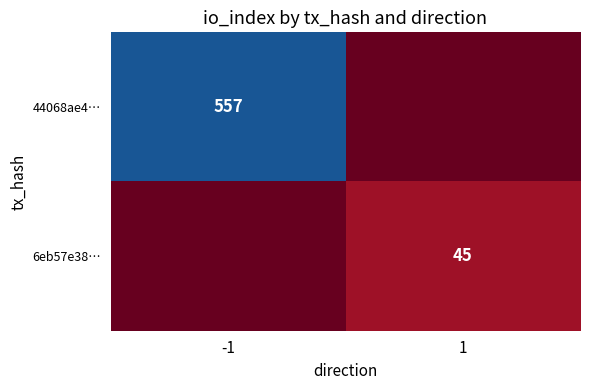

Is it true that 44068ae4… equals 856 at -1?

False